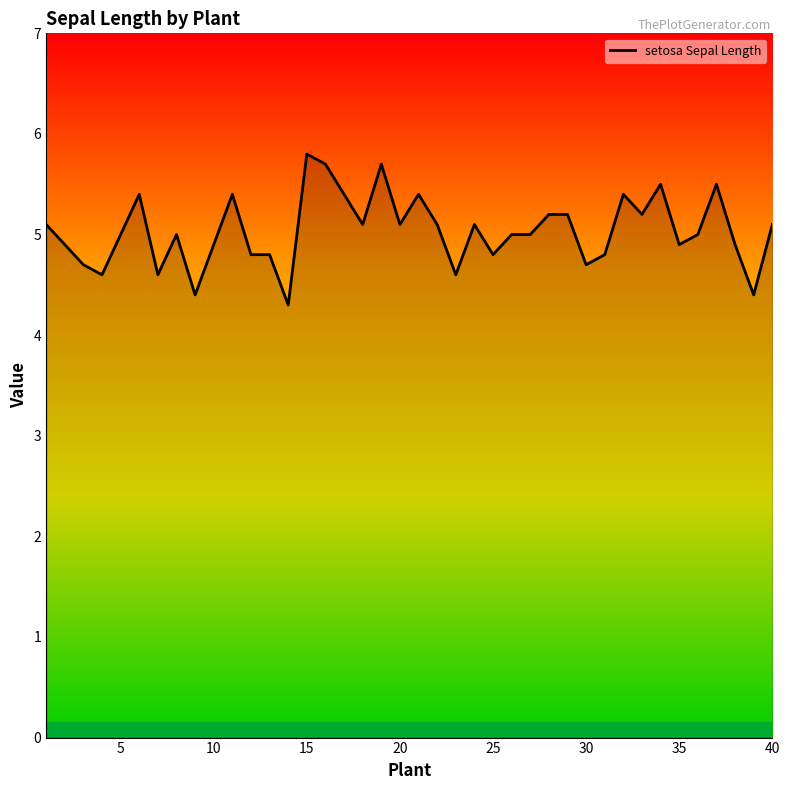

What is the difference between the maximum and minimum values?

1.5